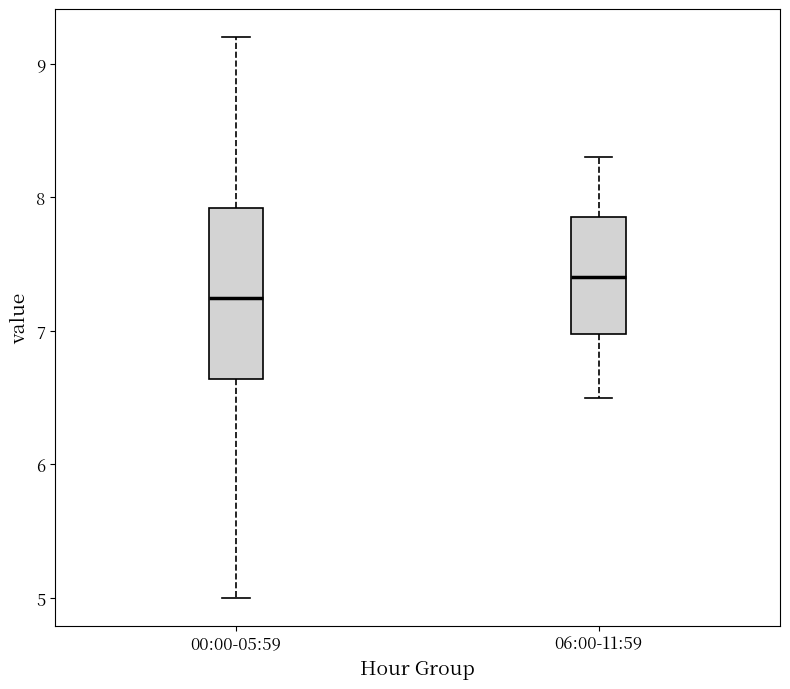

Which box's median line is the lowest?

00:00-05:59